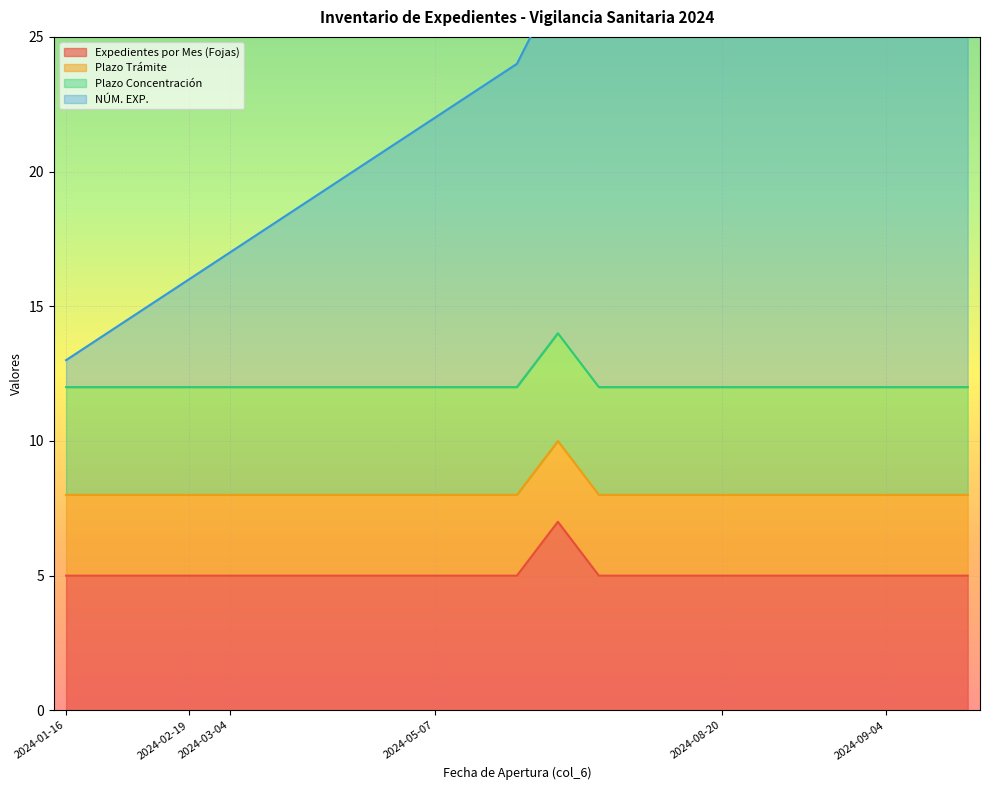

What is the maximum value for Expedientes por Mes (Fojas)?

7